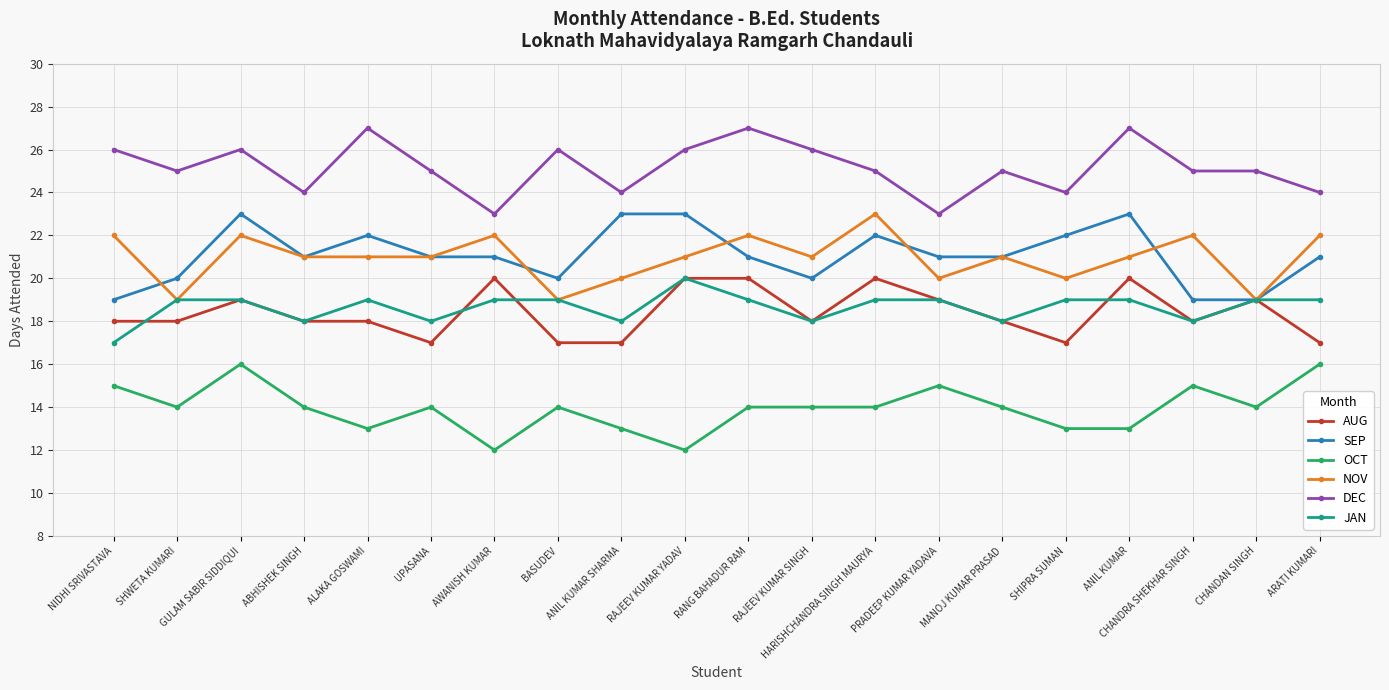

What is the value of the NOV point at the 3rd from the left?

22